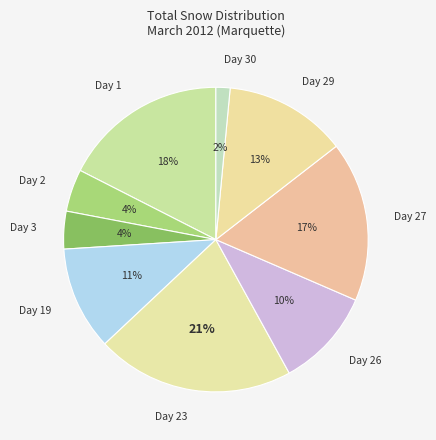

Is there a majority slice in this chart?

No